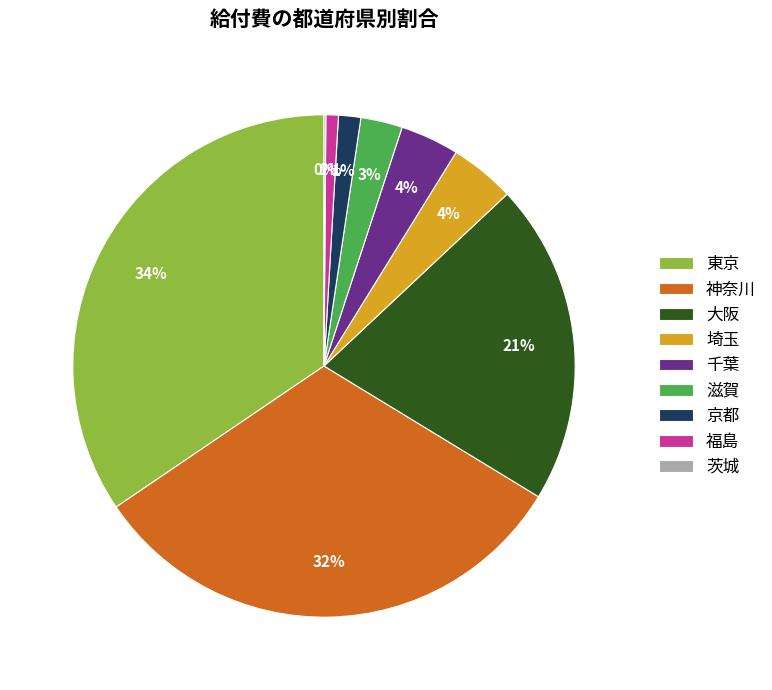

Between 神奈川 and 福島, which is larger?

神奈川